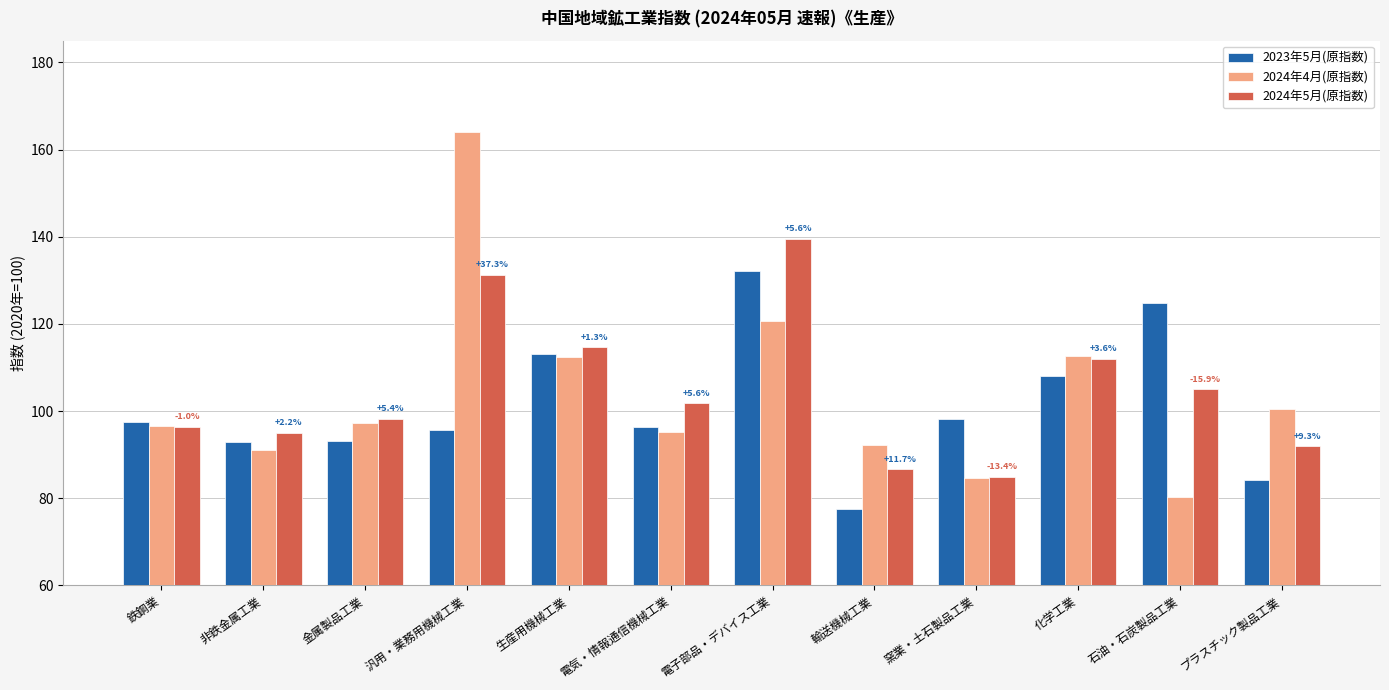

What position from the left is 鉄鋼業?

1